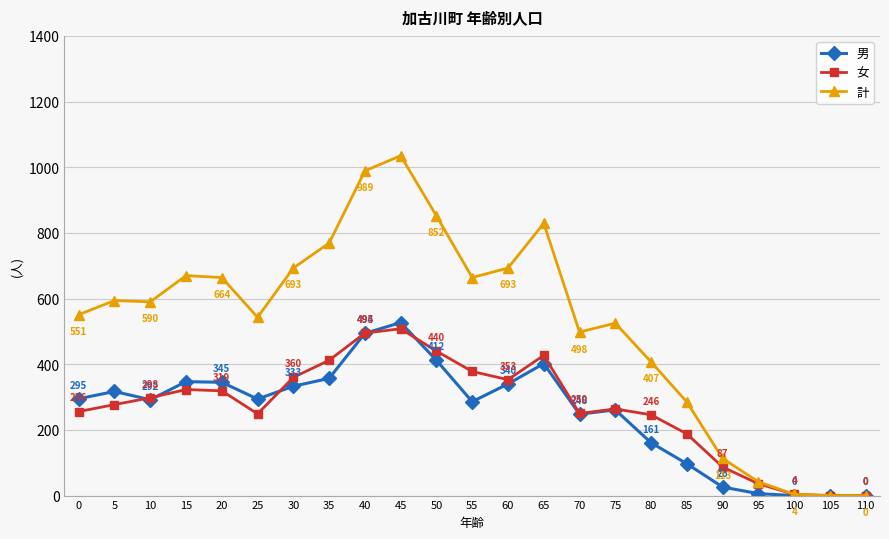

Which series has the widest spread of values?

計